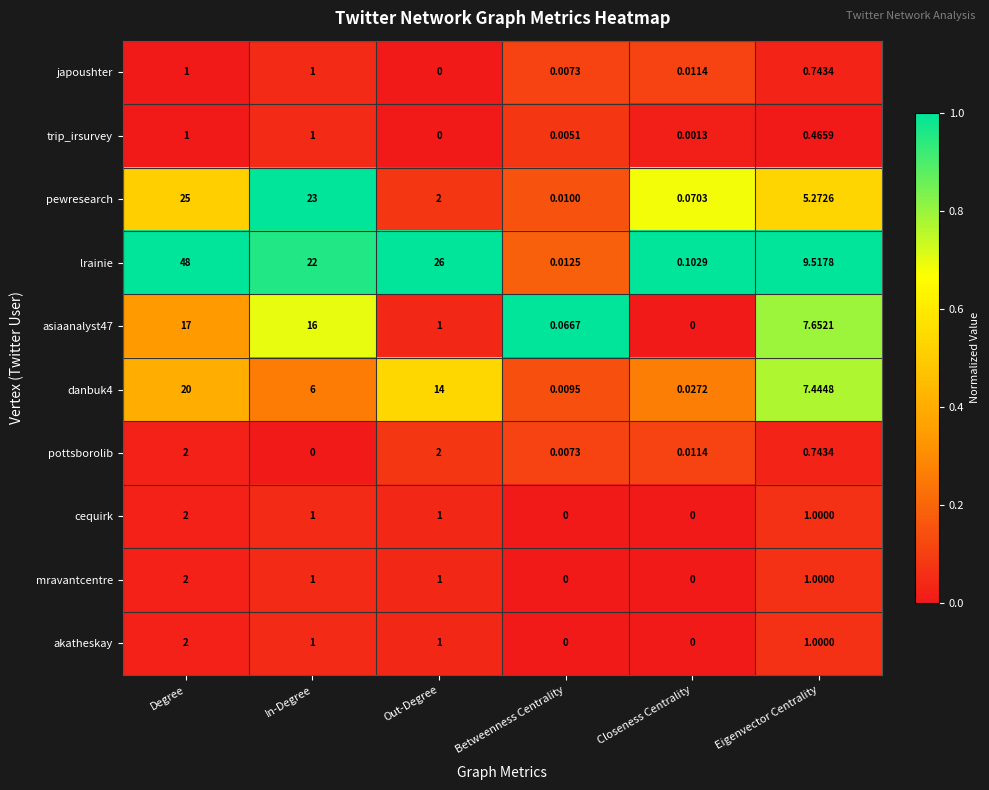

What is the greatest value displayed?

48.0